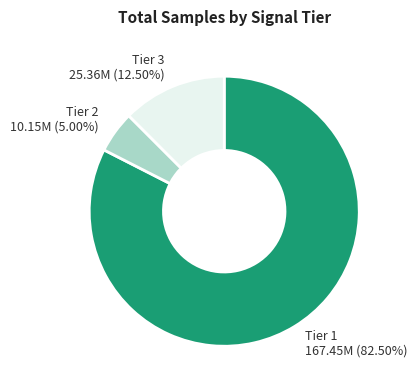

What is the ratio of the value at Tier 2 to the value at Tier 3?

0.4